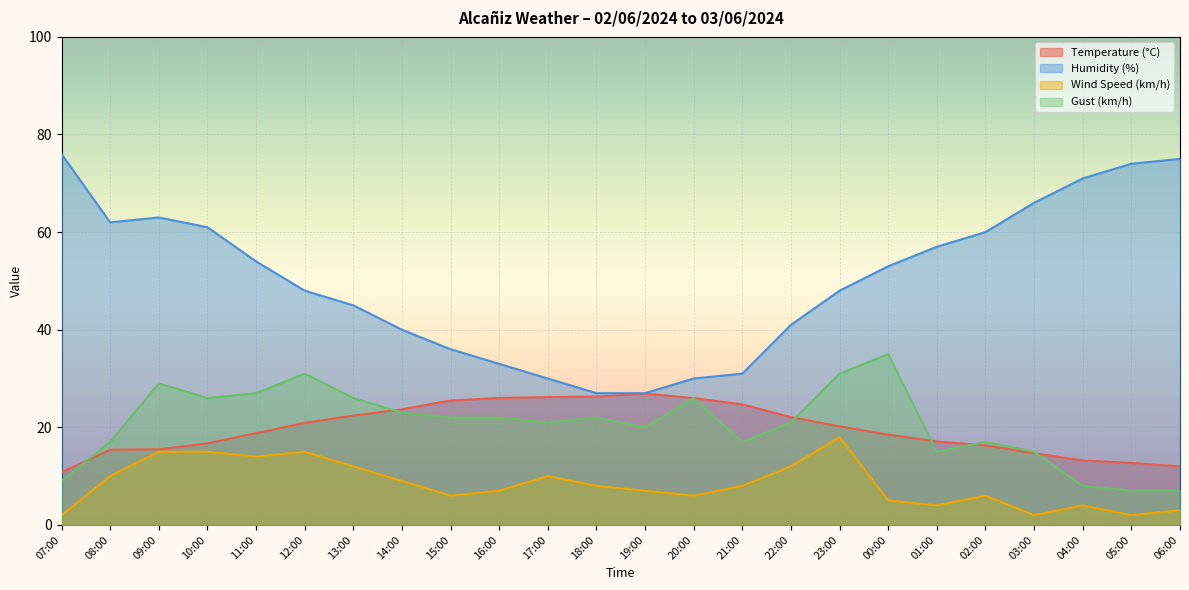

What are all the series names shown in the legend?

Temperature (°C), Humidity (%), Wind Speed (km/h), Gust (km/h)